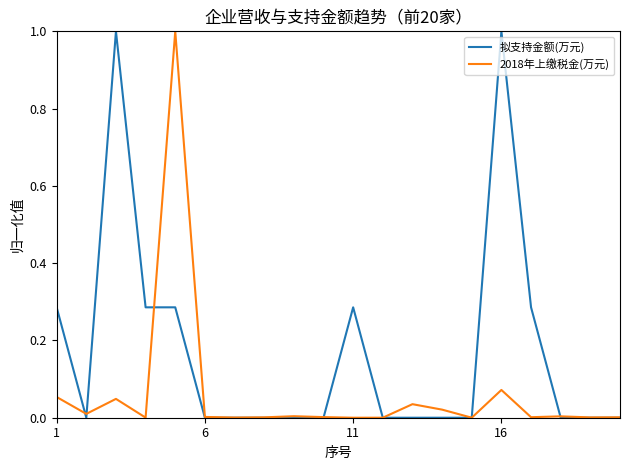

Which series has the largest total across all categories?

拟支持金额(万元)